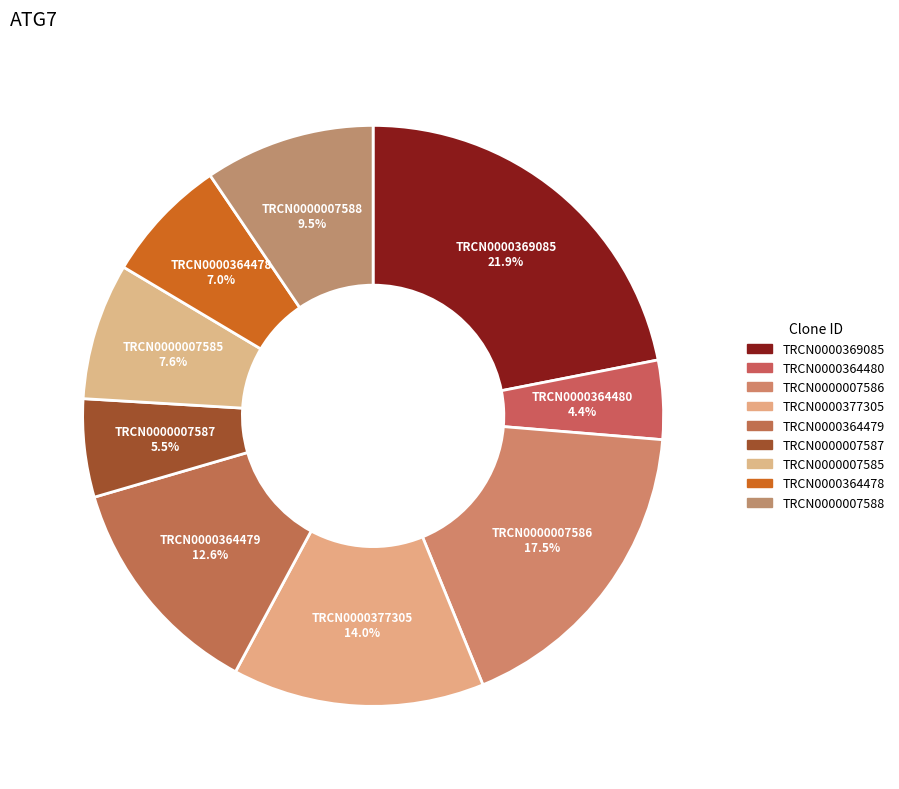

Rank the categories by value from highest to lowest.

TRCN0000369085, TRCN0000007586, TRCN0000377305, TRCN0000364479, TRCN0000007588, TRCN0000007585, TRCN0000364478, TRCN0000007587, TRCN0000364480